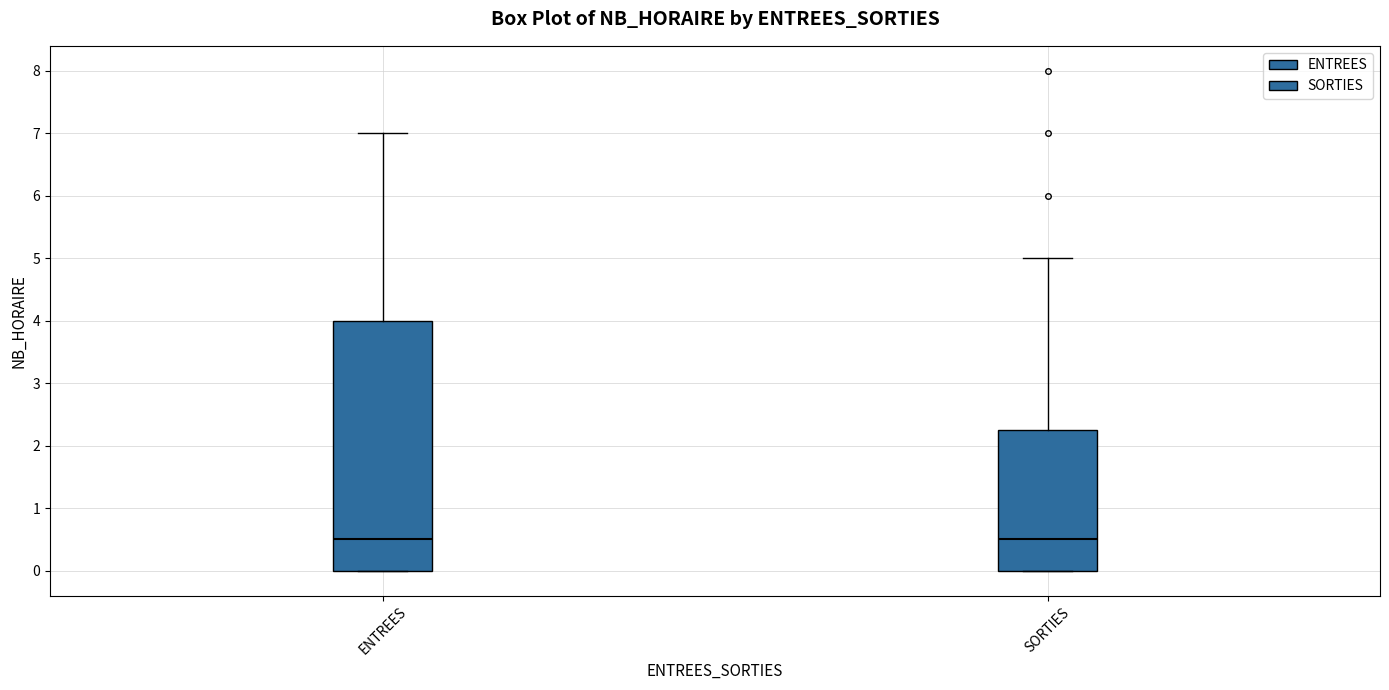

Reading left to right, transcribe this box plot: for each box, give where its median line is, the range the box spans, and where its two whiskers end, as read against the y-axis. The values are not printed on the chart, so give them approximately, as read against the axis.

ENTREES: median 0.5, box 0.0 to 4.0, whiskers 0.0 to 7.0
SORTIES: median 0.5, box 0.0 to 2.3, whiskers 0.0 to 5.0